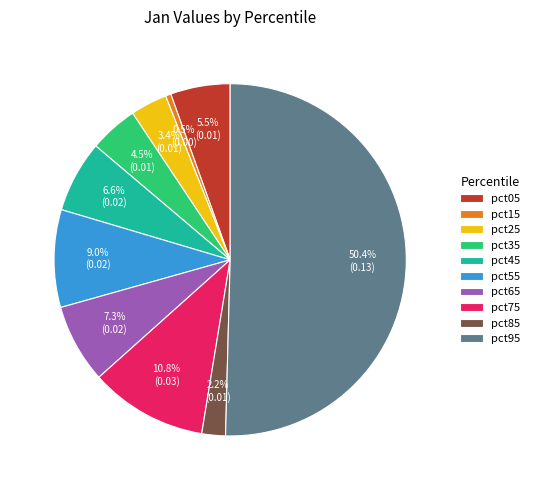

Which category has the smallest portion of the pie?

pct15